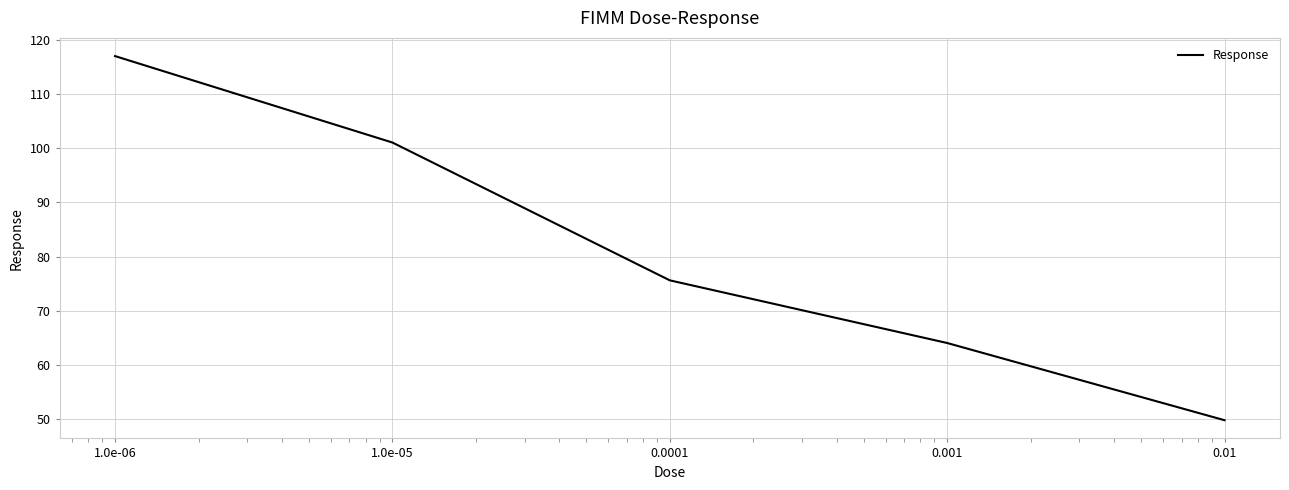

What is the minimum value shown in the chart?

49.8